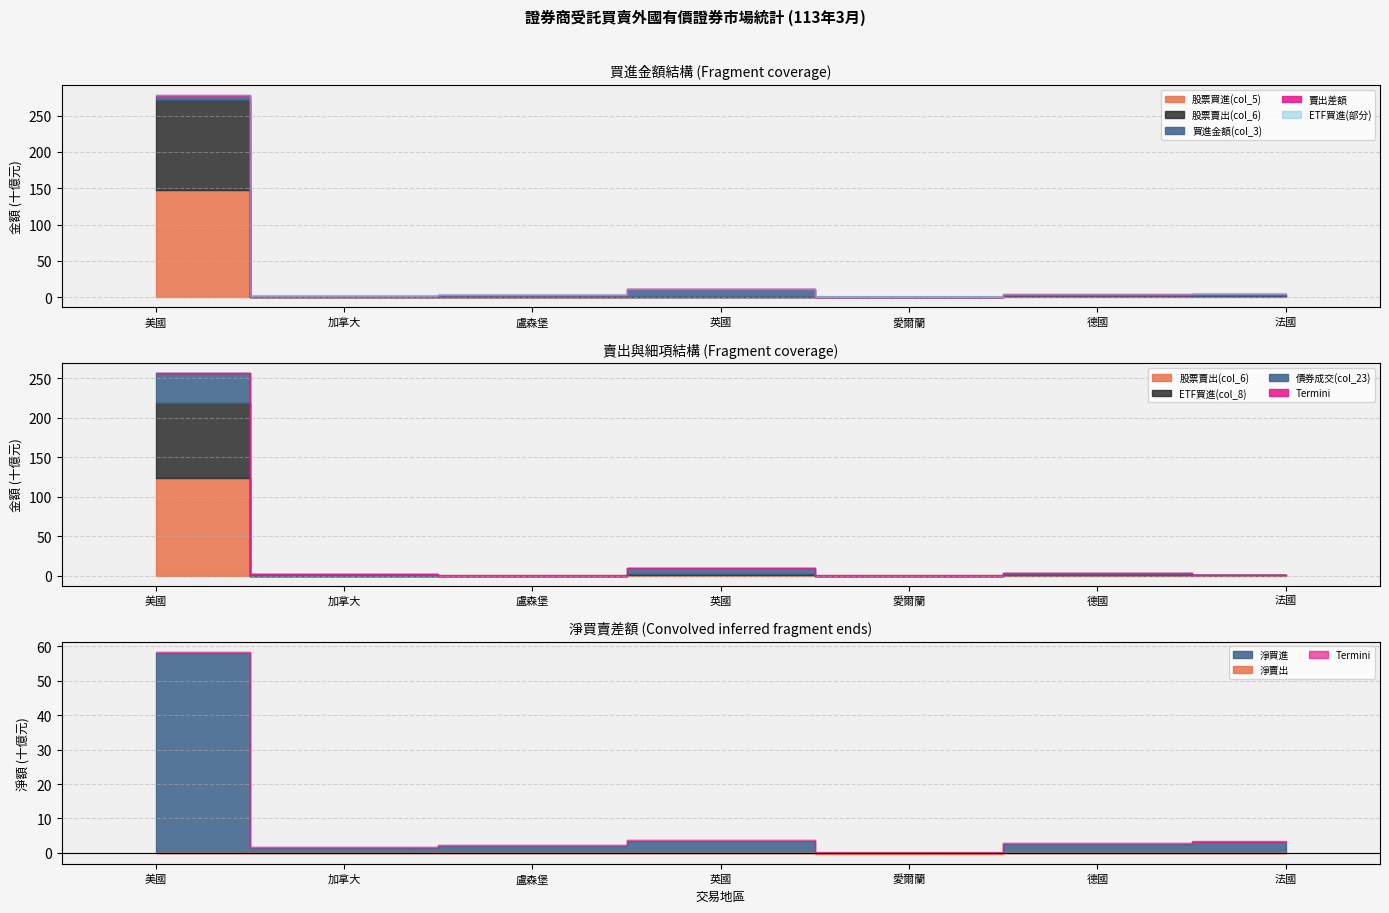

Which series changed the most between 英國 and 法國?

債券成交(col_23)